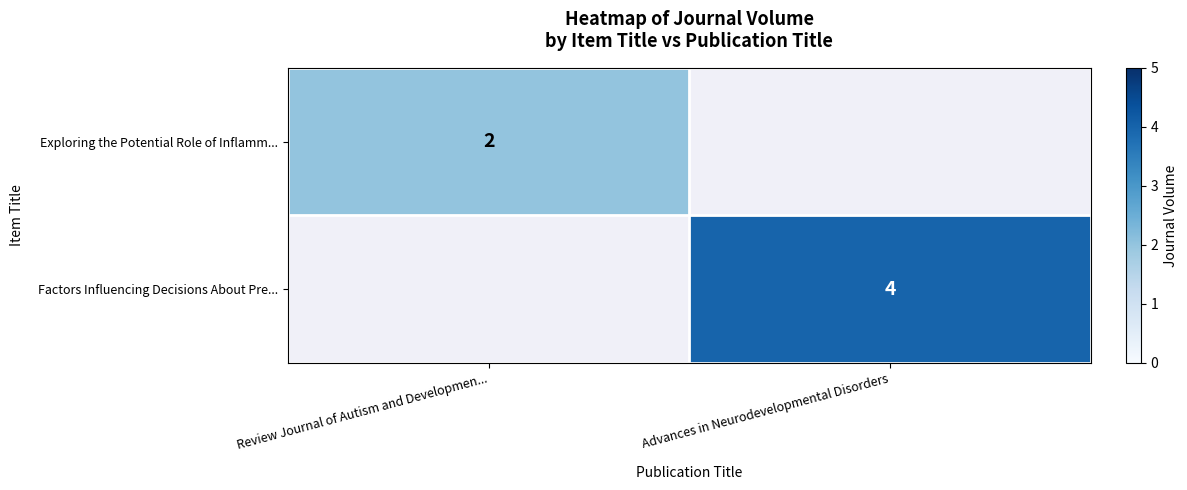

How many distinct data groups are displayed?

2